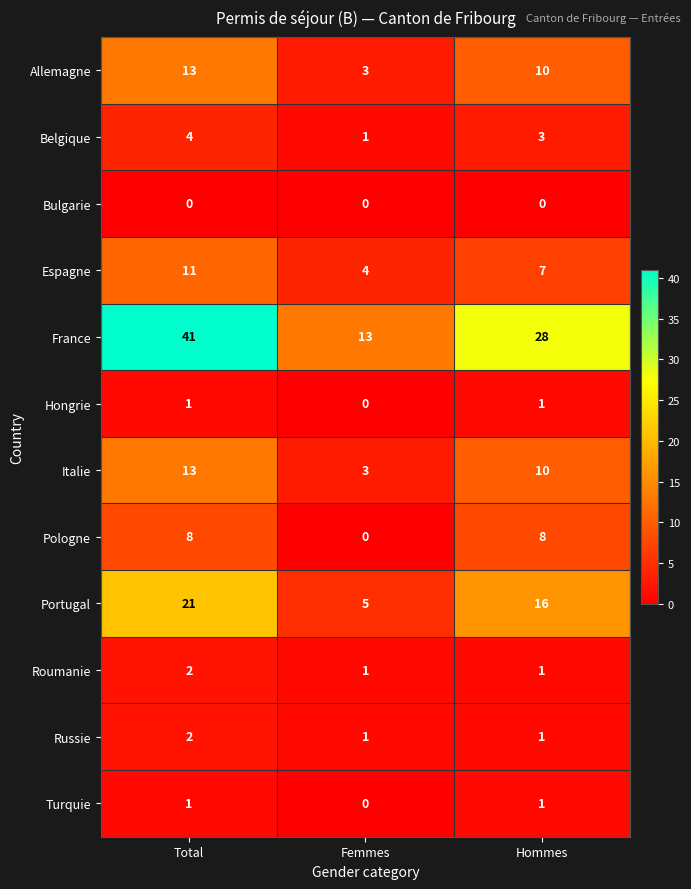

What is the difference between the maximum and minimum values in the Belgique series?

3